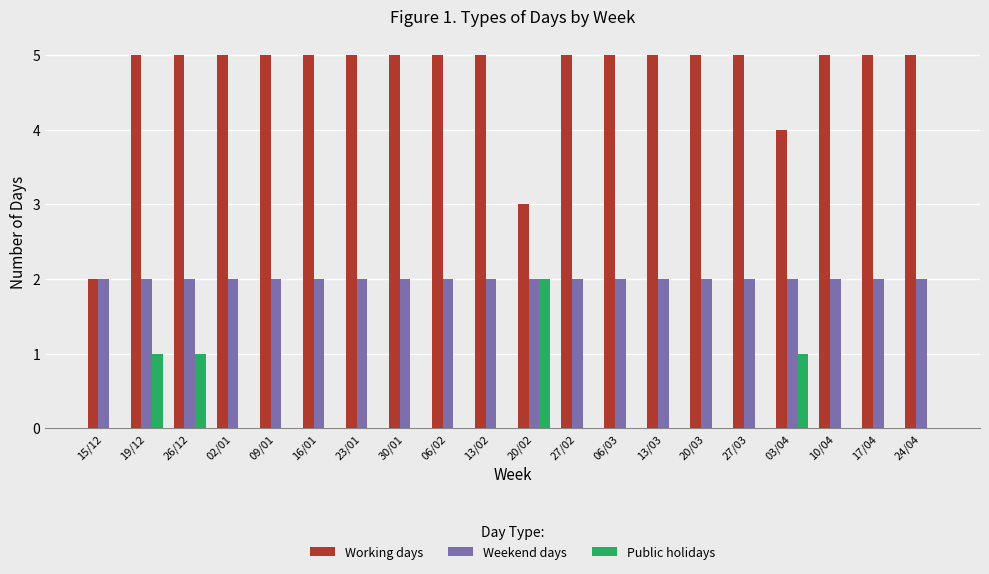

How many data points does each series have?

20